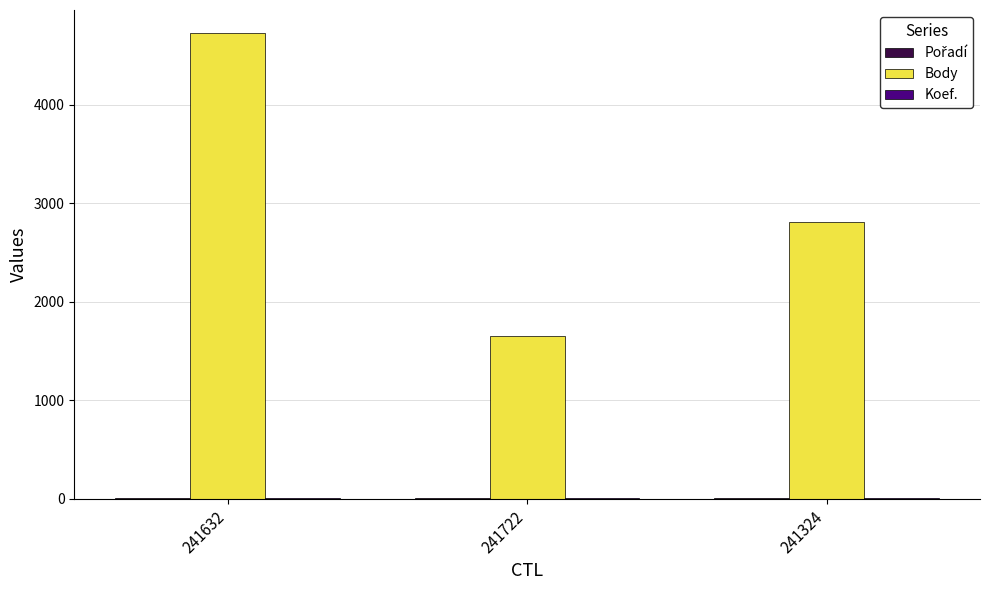

Is it true that Body equals 4725 at 241632?

True